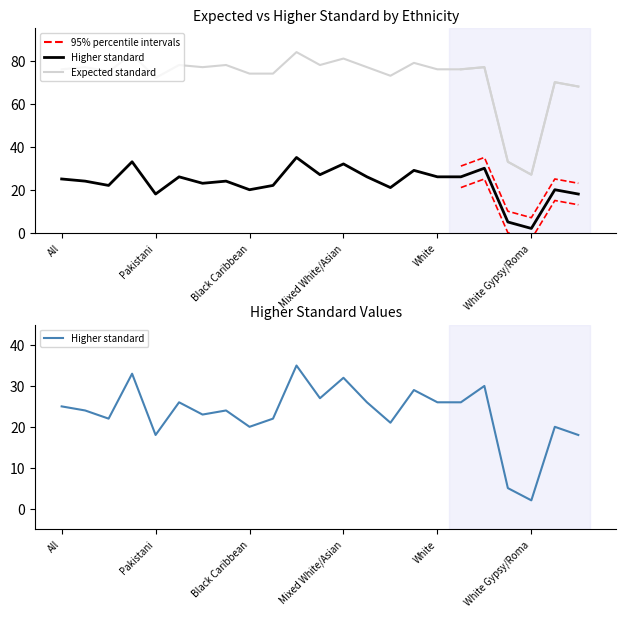

Reading left to right, what are all the values shown in this chart?

Expected standard: 76	77	75	83	72	78	77	78	74	74	84	78	81	77	73	79	76	76	77	33	27	70	68
Higher standard: 25	24	22	33	18	26	23	24	20	22	35	27	32	26	21	29	26	26	30	5	2	20	18